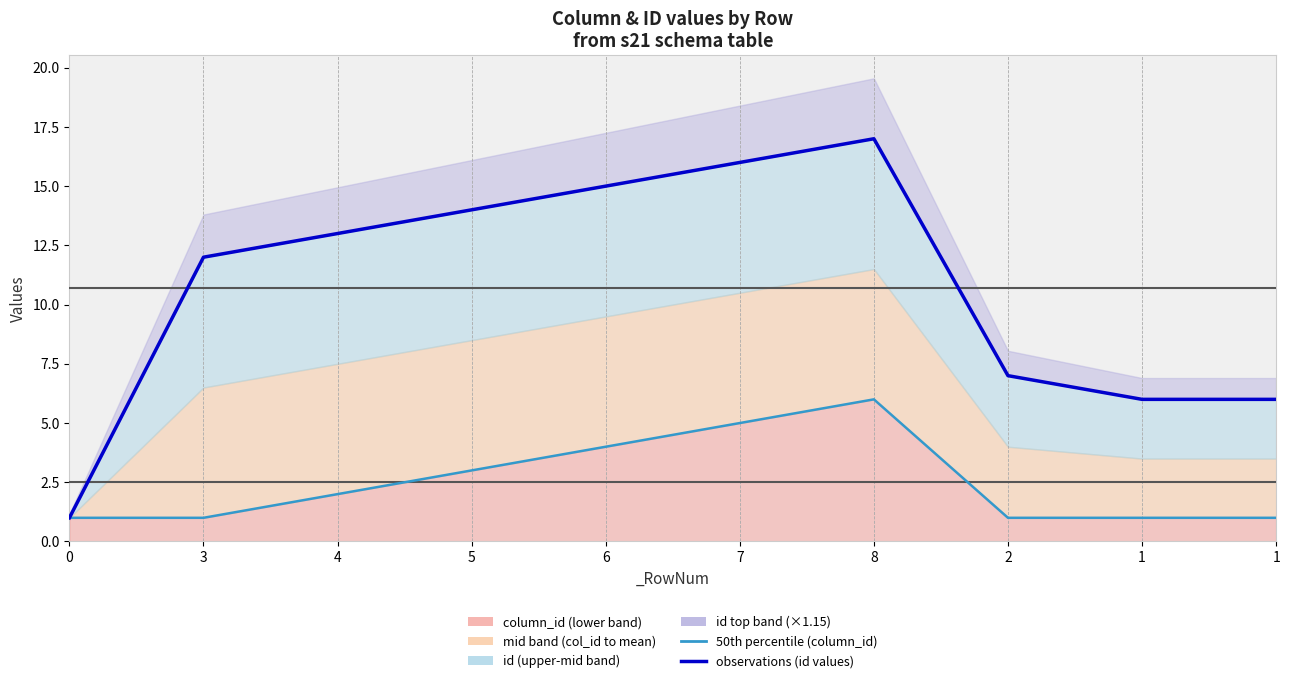

Count the number of categories in the chart.

10